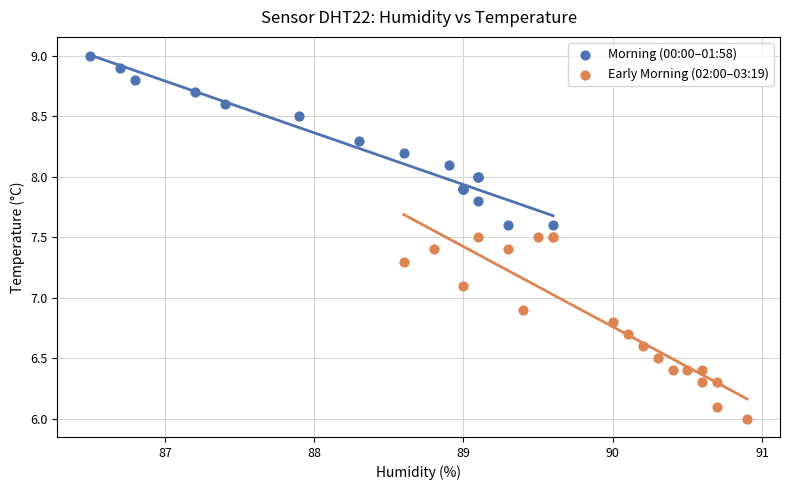

Which series has the largest Y range (max minus min)?

Early Morning (02:00–03:19)